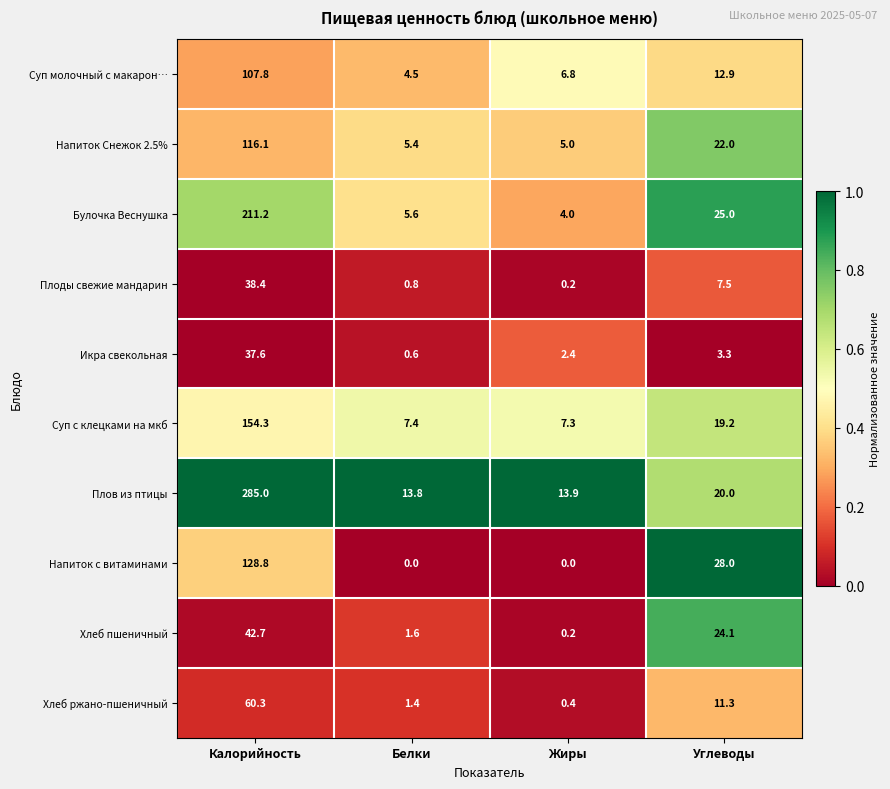

Is it true that Икра свекольная equals 5.7 at Углеводы?

False